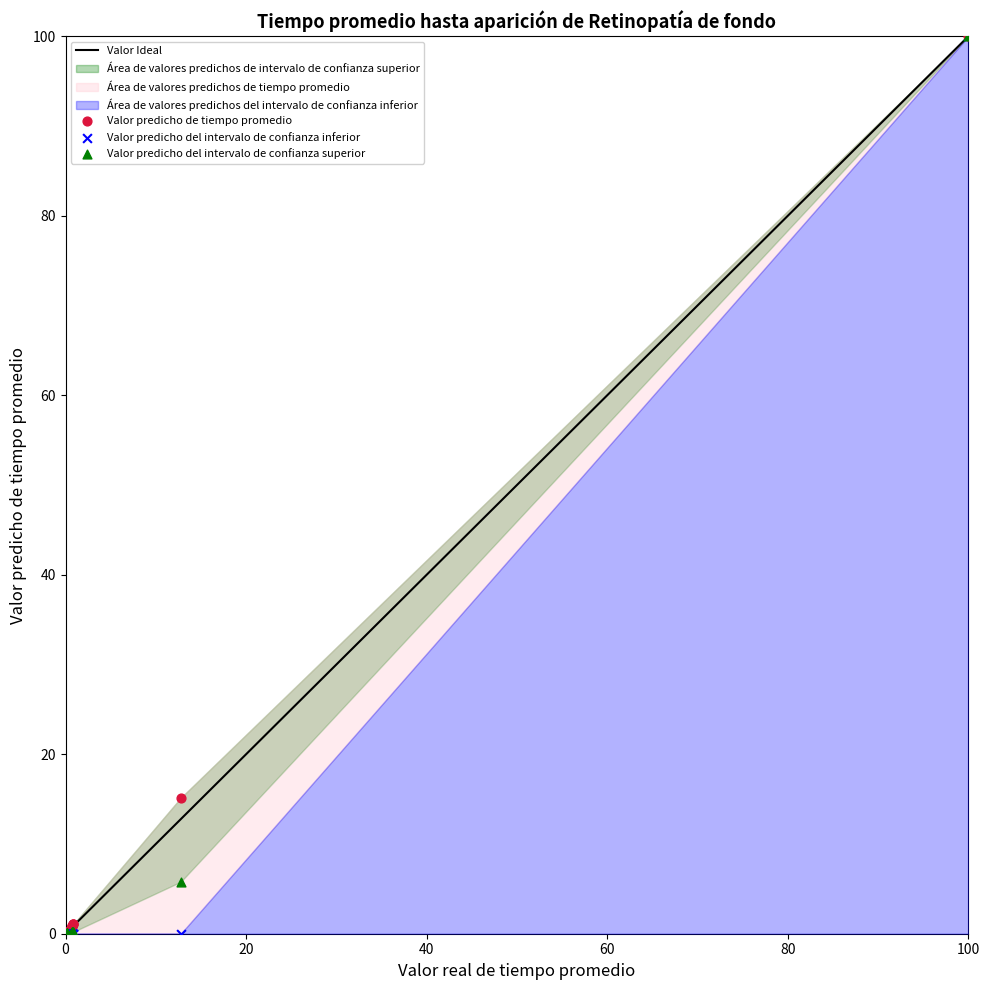

In the Valor predicho del intervalo de confianza superior series, what Y value is closest to 50?

5.8